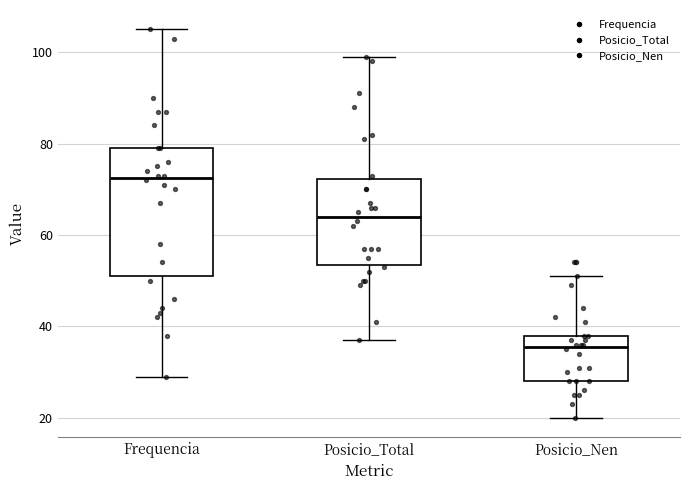

Which box is the tallest, from its lower edge to its upper edge?

Frequencia